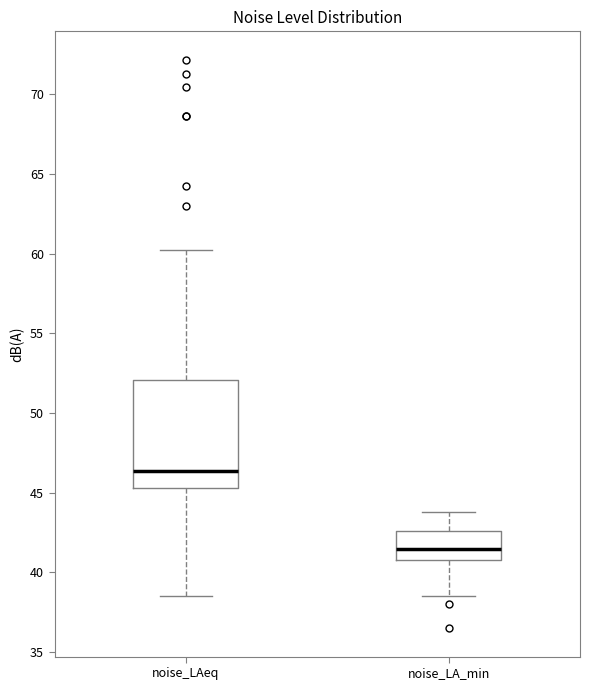

Where is the upper edge of the box for noise_LAeq on the y-axis? The values are not printed on the chart, so give them approximately, as read against the axis.

52.0